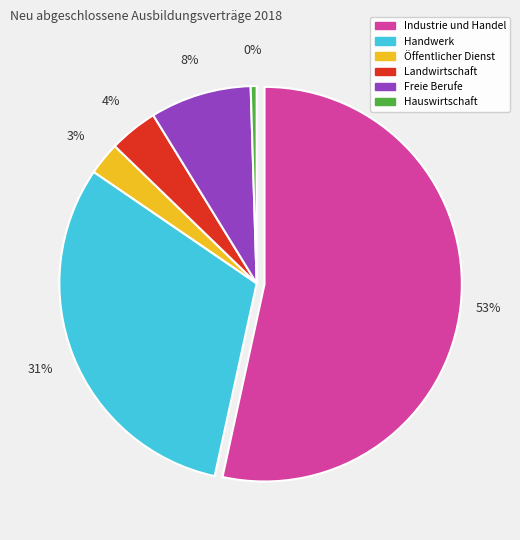

Rank the categories by value from lowest to highest.

Hauswirtschaft, Öffentlicher Dienst, Landwirtschaft, Freie Berufe, Handwerk, Industrie und Handel